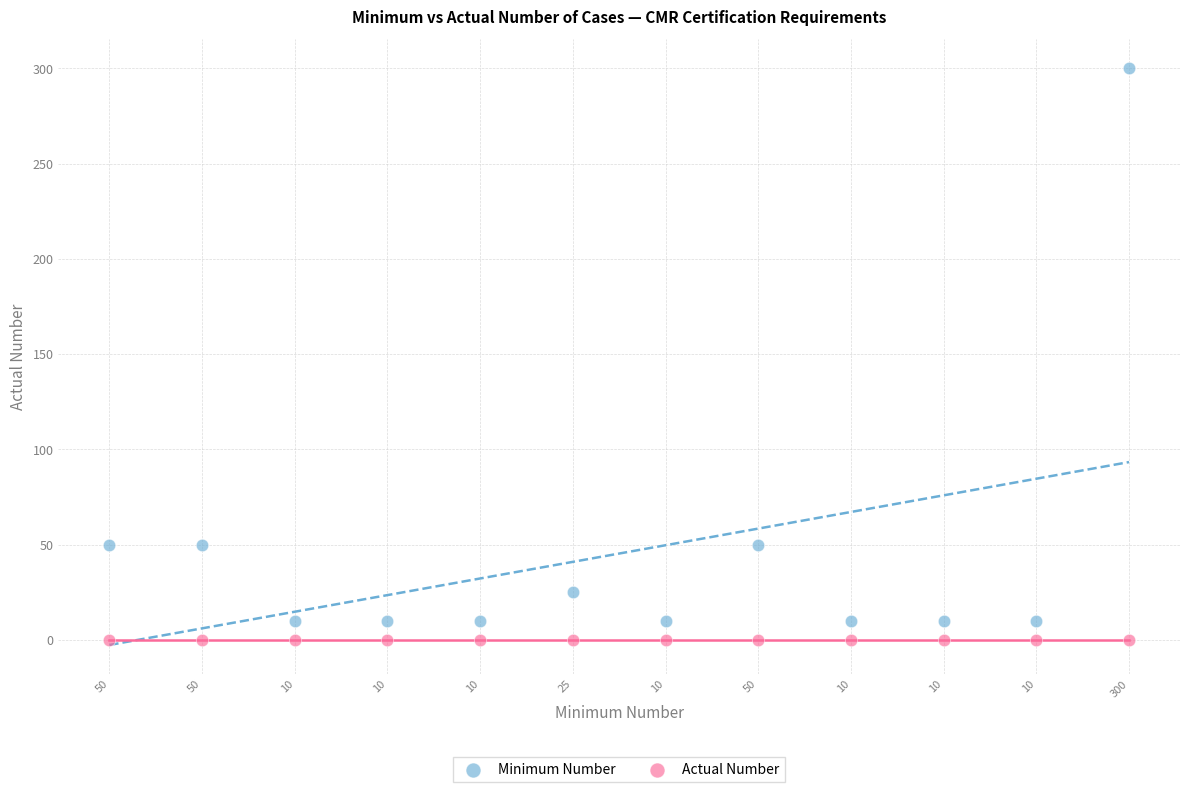

Which series contains the highest Y value?

Minimum Number